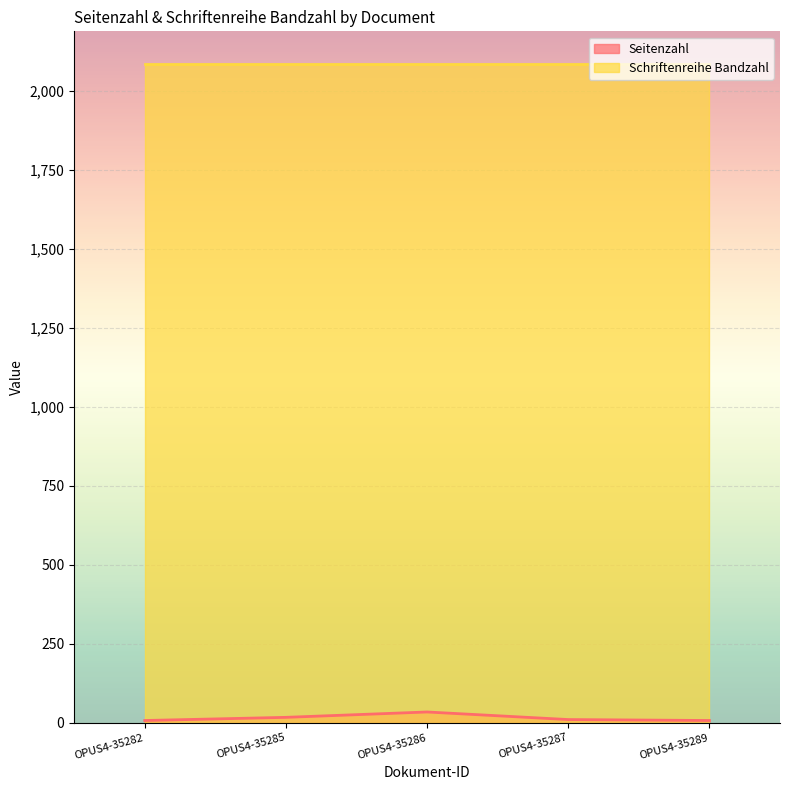

True or false: the data shows 45 at OPUS4-35286.

False